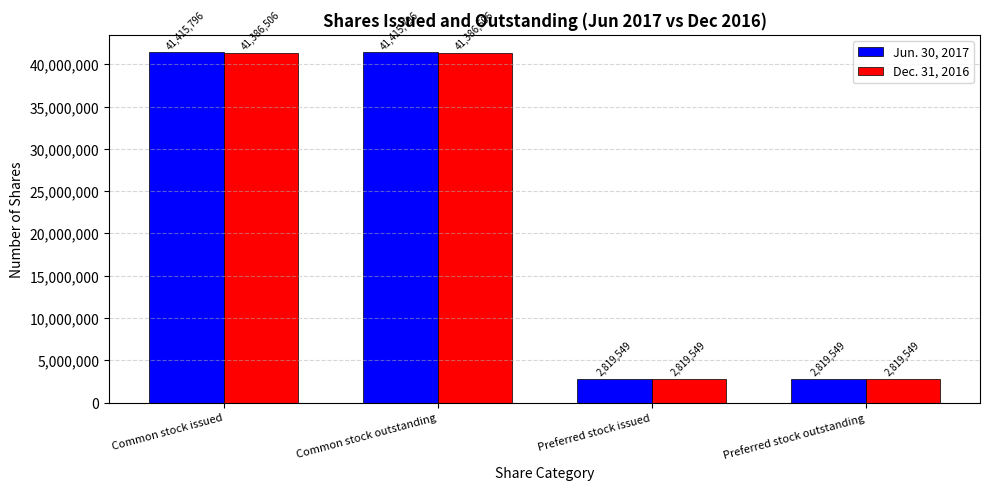

What are all the series names shown in the legend?

Jun. 30, 2017, Dec. 31, 2016